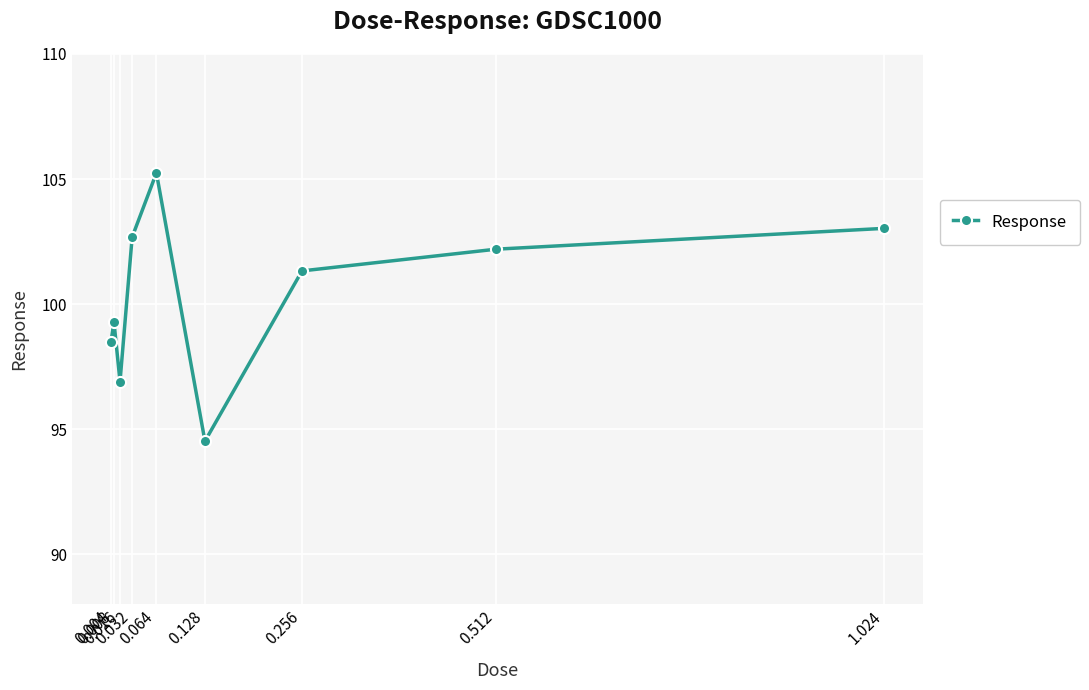

True or false: the data has more than 1 interior local peaks.

True